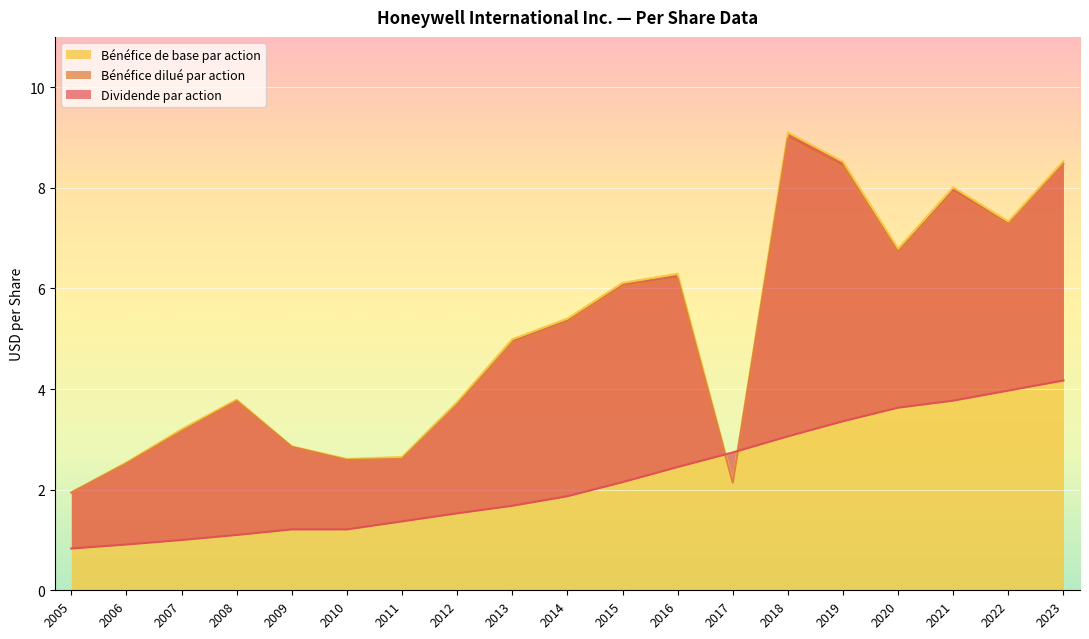

What is the sum of all Dividende par action values?

42.0